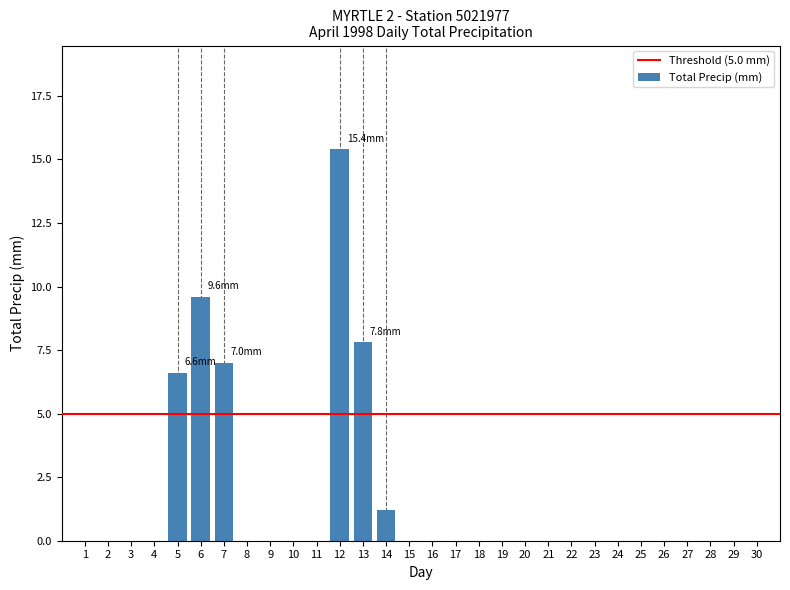

Reading right to left, transcribe all the data shown in this chart.

30=0.0	29=0.0	28=0.0	27=0.0	26=0.0	25=0.0	24=0.0	23=0.0	22=0.0	21=0.0	20=0.0	19=0.0	18=0.0	17=0.0	16=0.0	15=0.0	14=1.2	13=7.8	12=15.4	11=0.0	10=0.0	9=0.0	8=0.0	7=7.0	6=9.6	5=6.6	4=0.0	3=0.0	2=0.0	1=0.0